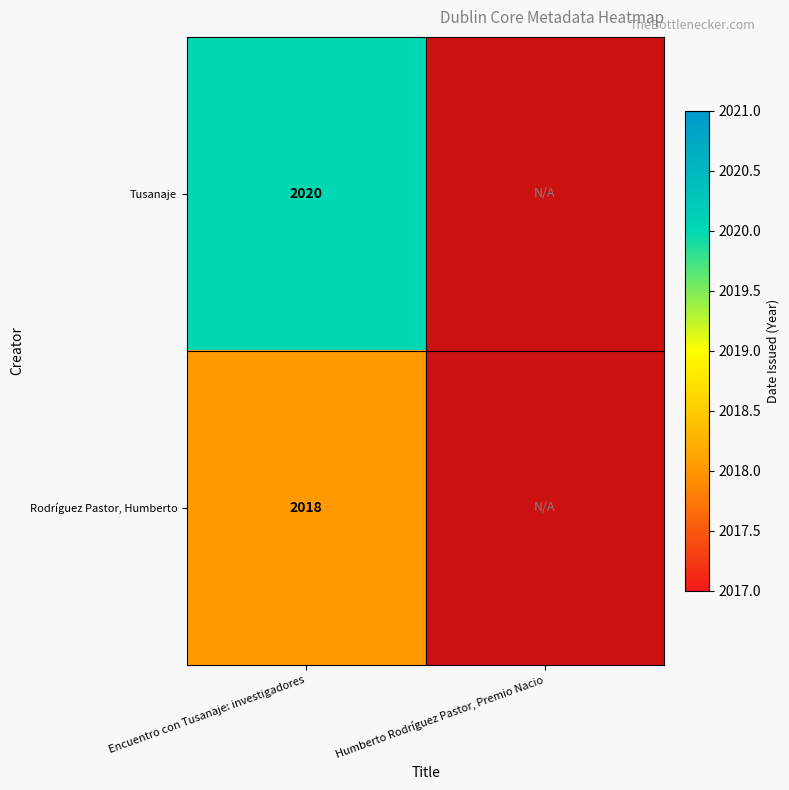

The value of Rodríguez Pastor, Humberto at Encuentro con Tusanaje: investigadores is 1355. True or false?

False